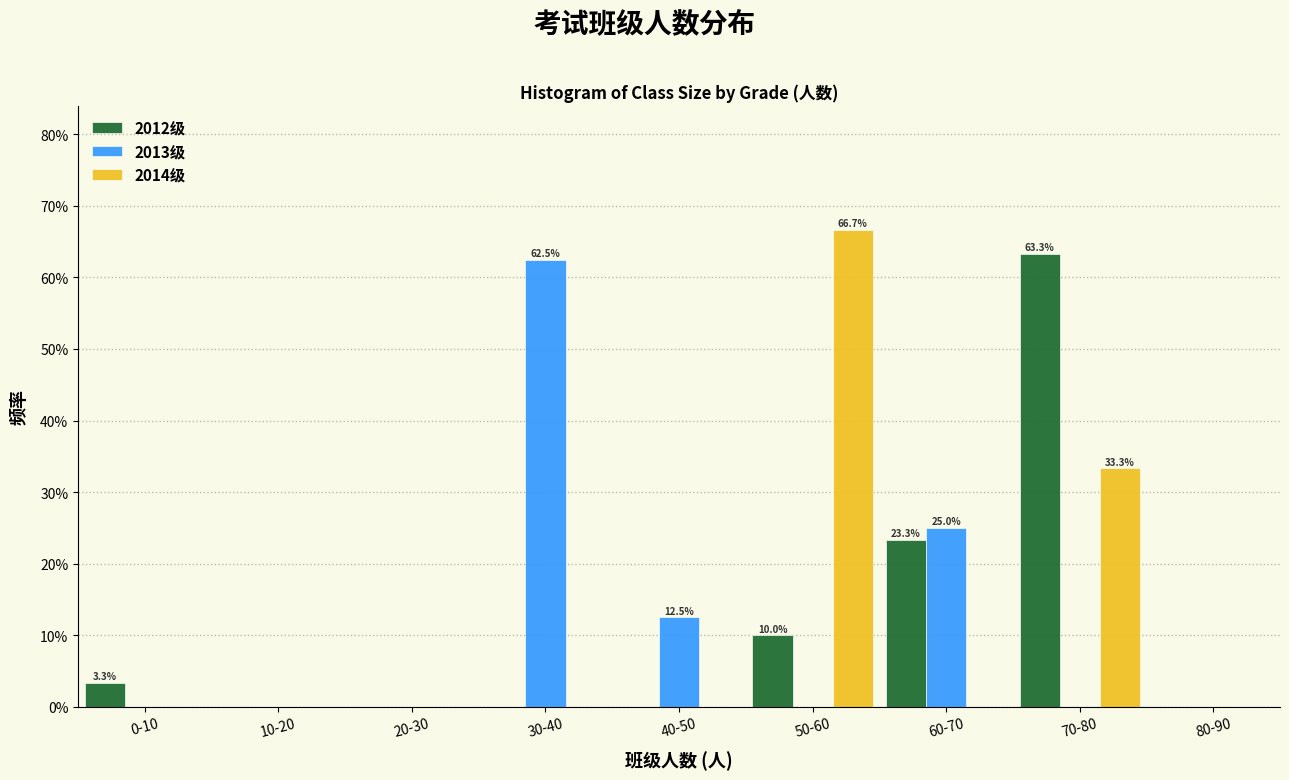

Reading left to right, what are all the values shown in this chart?

2012级: 0-10=3.3	10-20=0.0	20-30=0.0	30-40=0.0	40-50=0.0	50-60=10.0	60-70=23.3	70-80=63.3	80-90=0.0
2013级: 0-10=0.0	10-20=0.0	20-30=0.0	30-40=62.5	40-50=12.5	50-60=0.0	60-70=25.0	70-80=0.0	80-90=0.0
2014级: 0-10=0.0	10-20=0.0	20-30=0.0	30-40=0.0	40-50=0.0	50-60=66.7	60-70=0.0	70-80=33.3	80-90=0.0